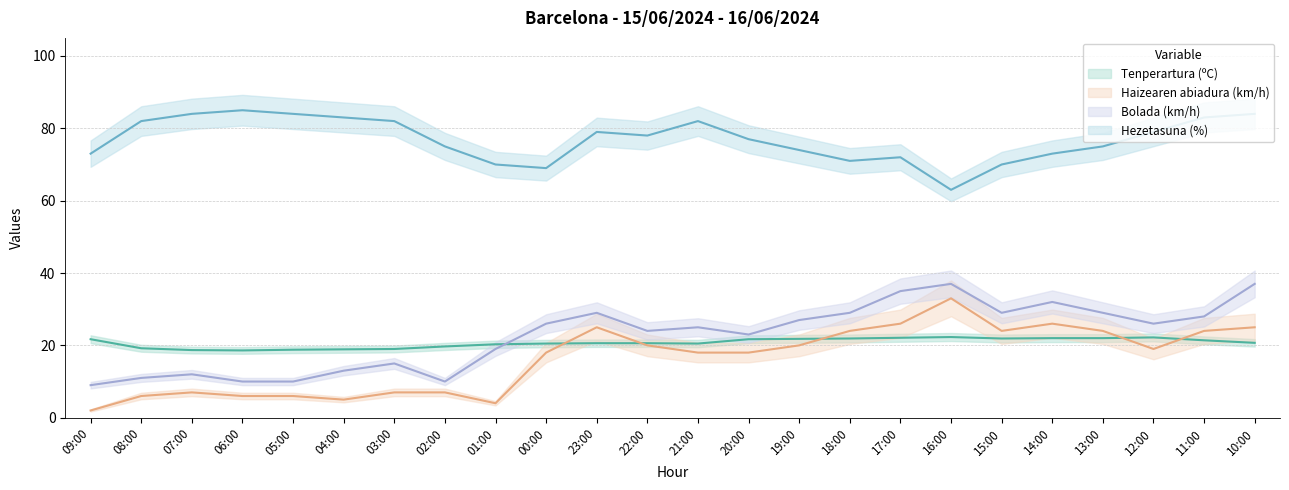

Is the value of Haizearen abiadura (km/h) at 21:00 greater than the value of Hezetasuna (%) at 06:00?

No